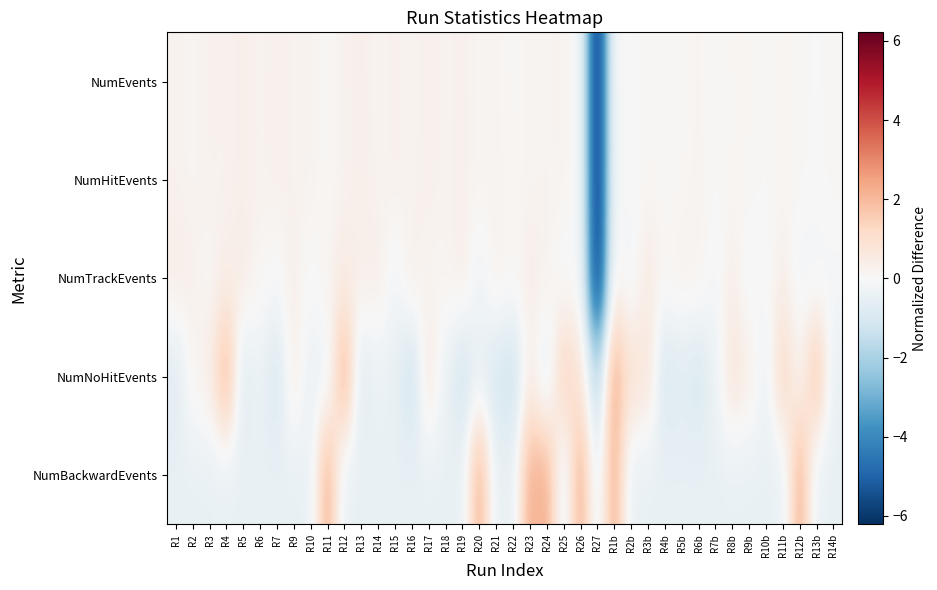

What is the spread (max minus min) of values at R6?

0.7